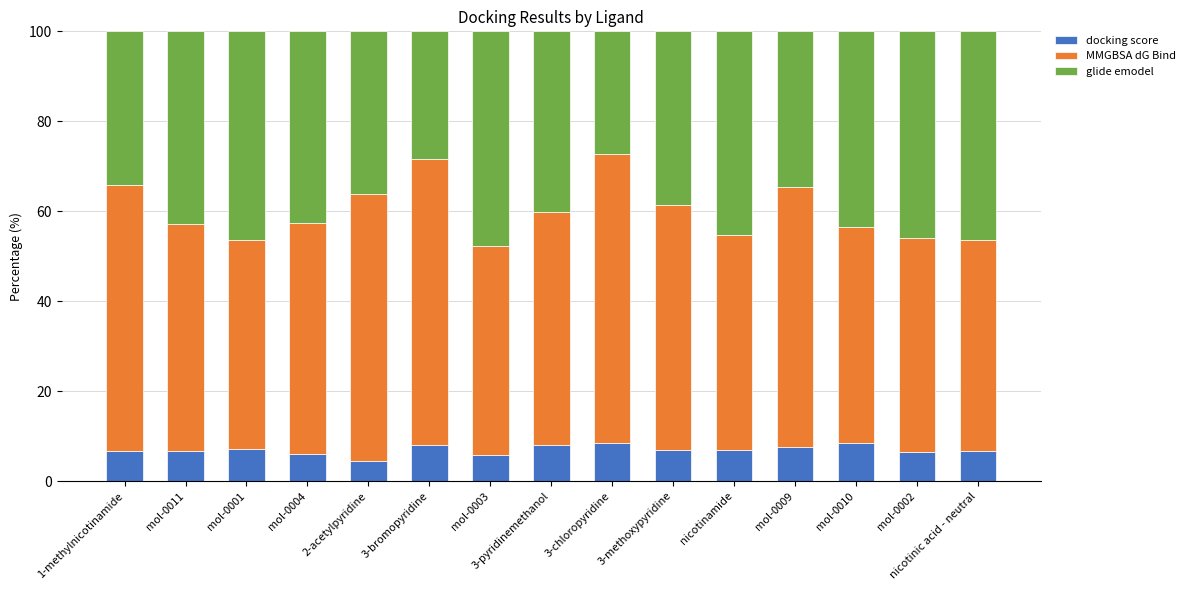

What is the difference between the second highest and second lowest values in the docking score series?

2.6